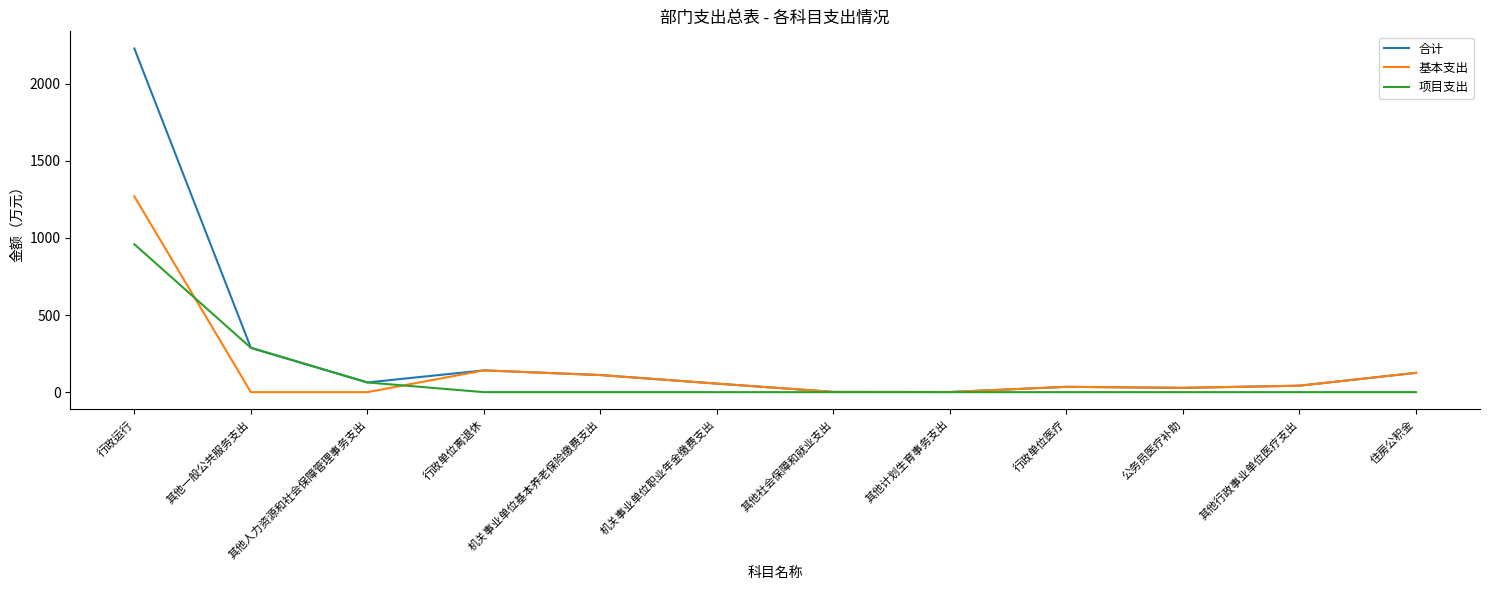

Count the number of categories in the chart.

12